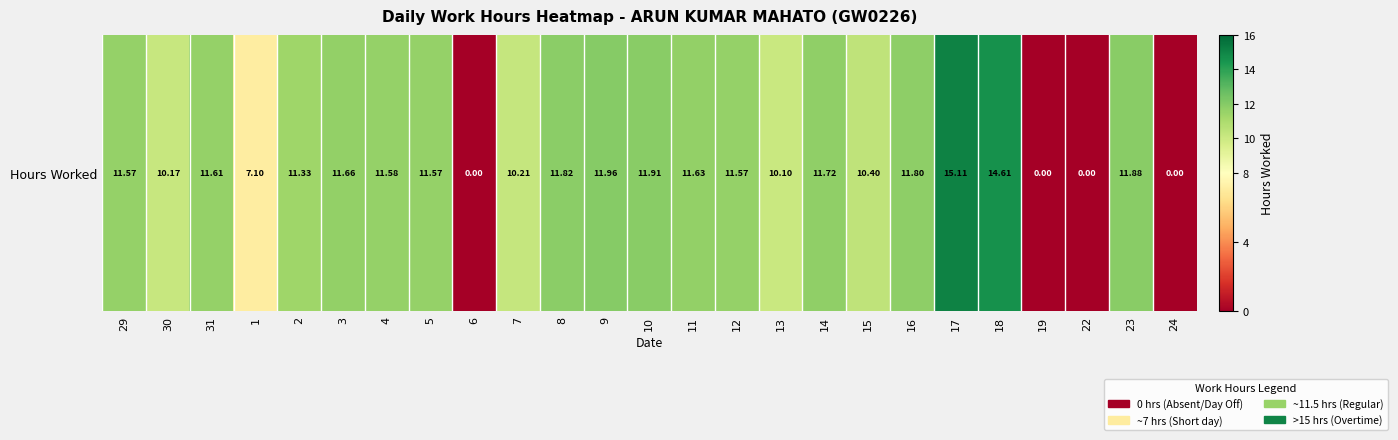

What is the maximum value shown in the chart?

15.1